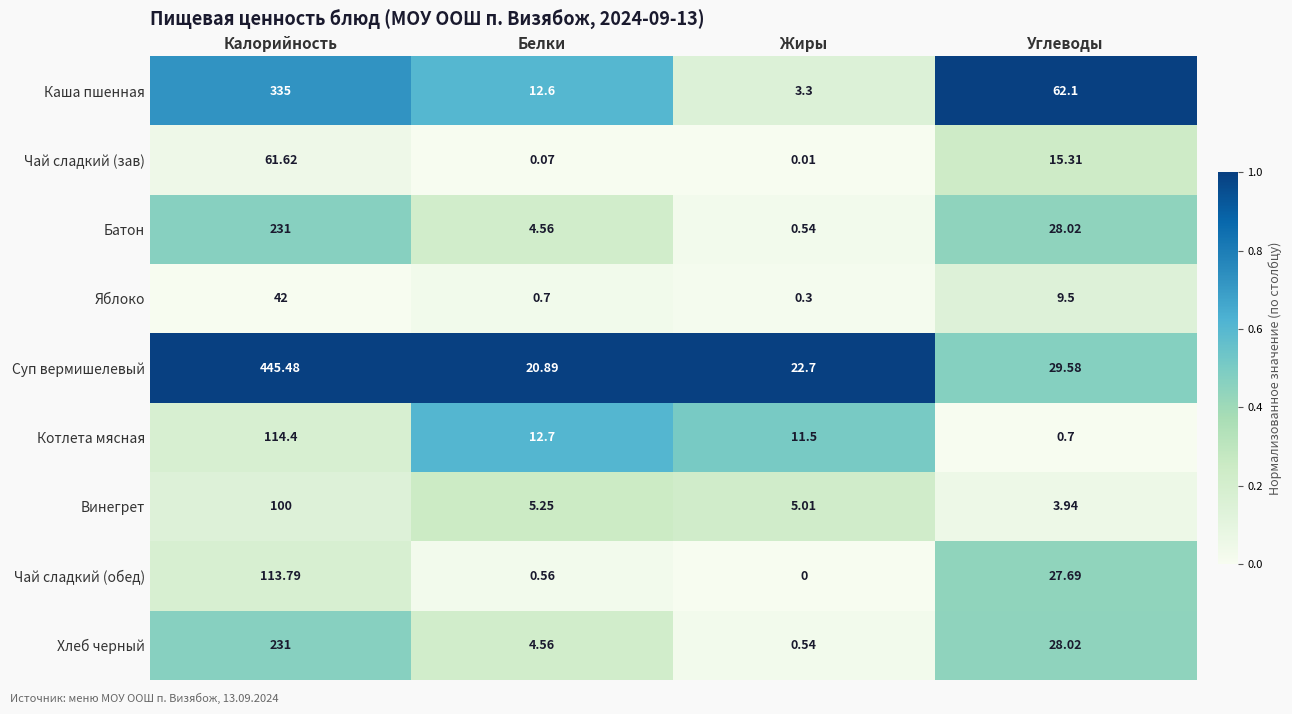

What is the greatest value displayed?

445.5